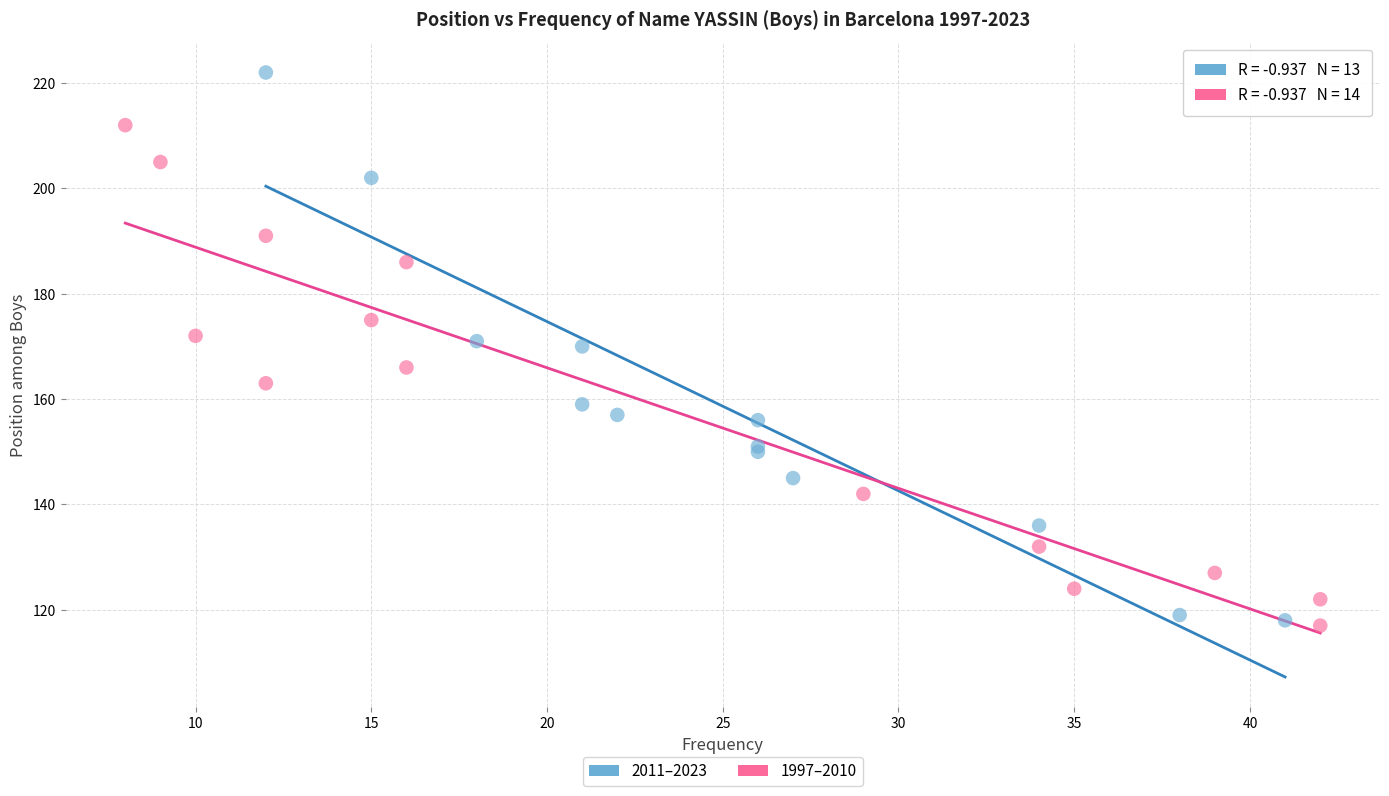

Which series contains the highest Y value?

2011–2023